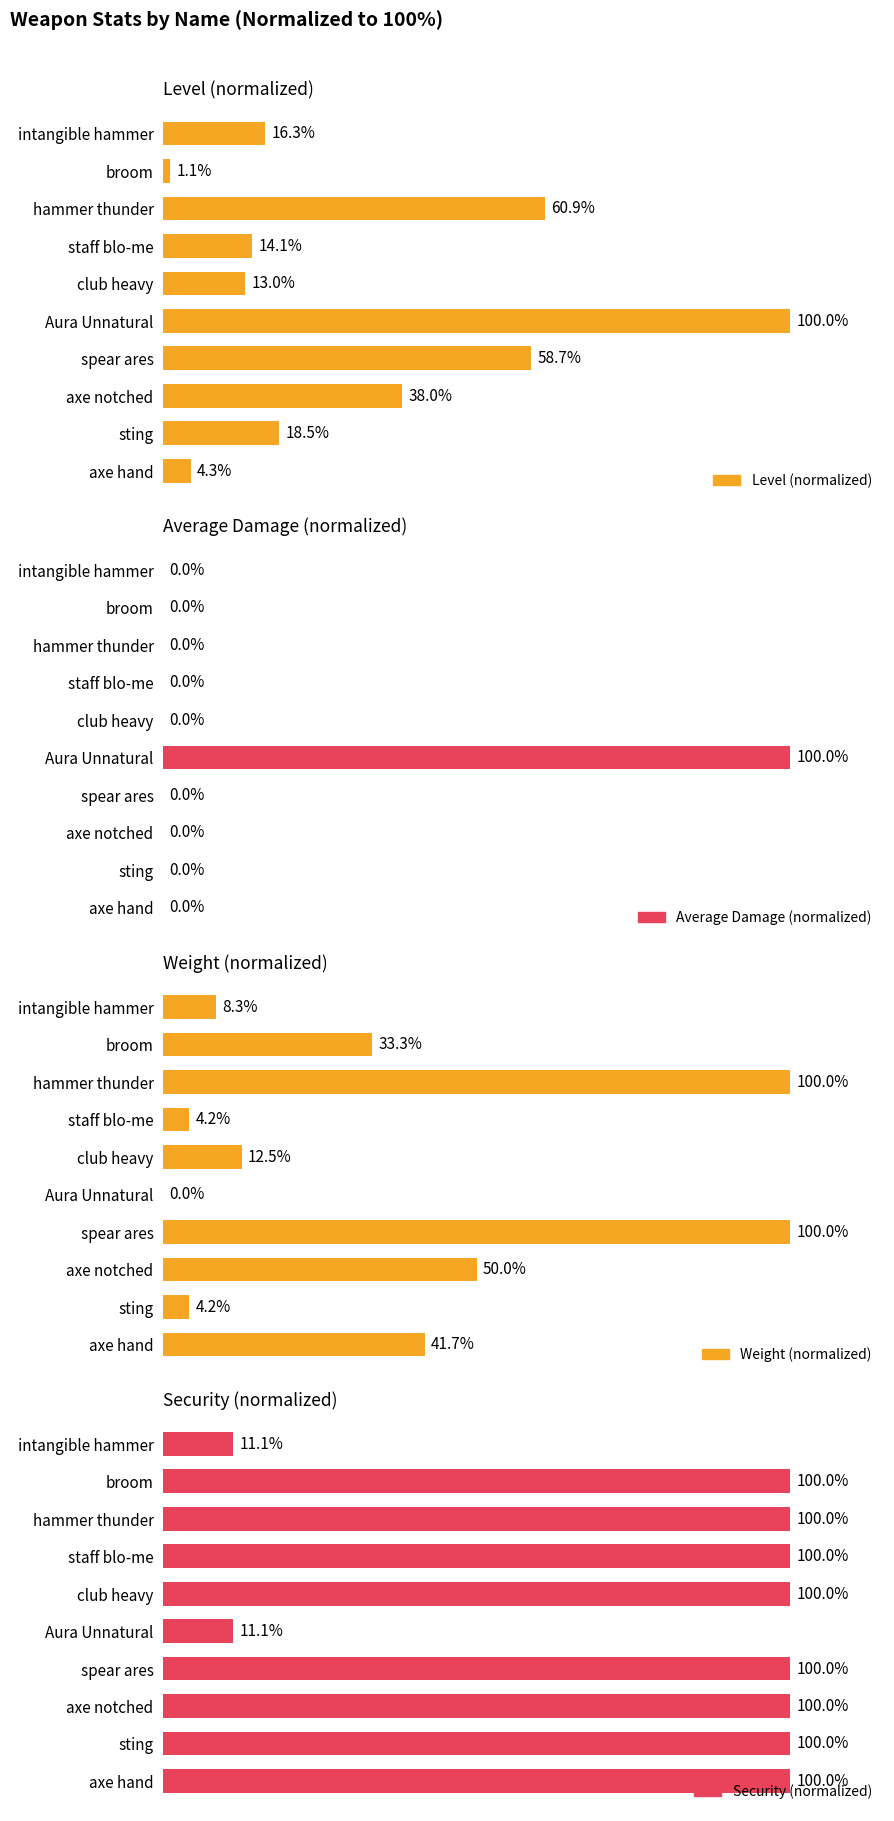

Which series has the largest total across all categories?

Security (normalized)